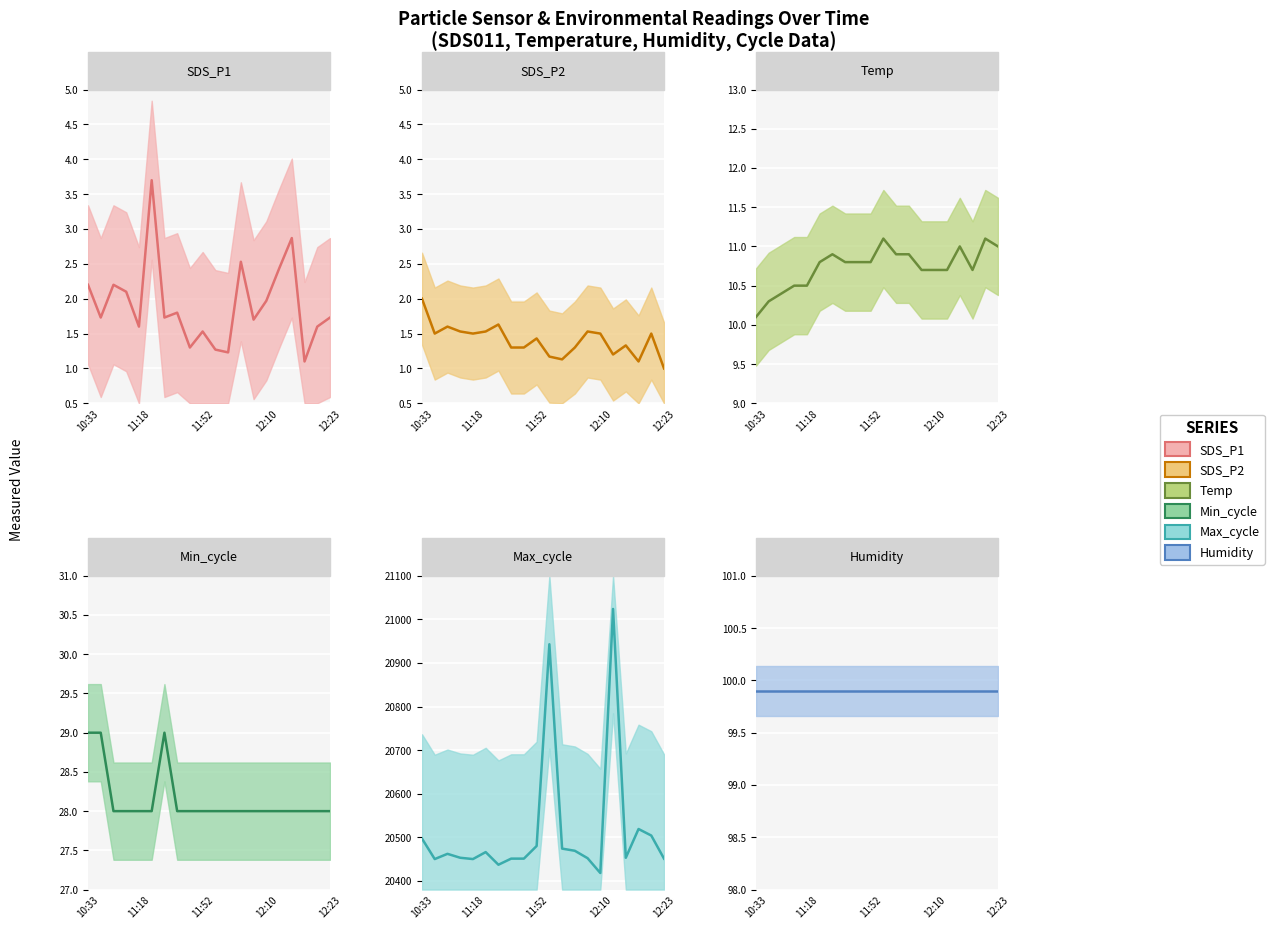

What is the total value across all series at 12:10?

20560.1